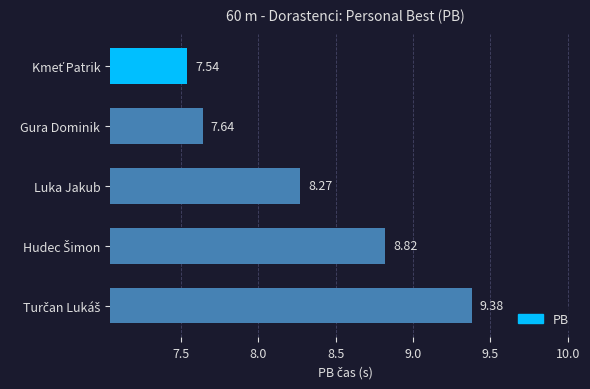

Where is the data nearest to the value 8?

Luka Jakub